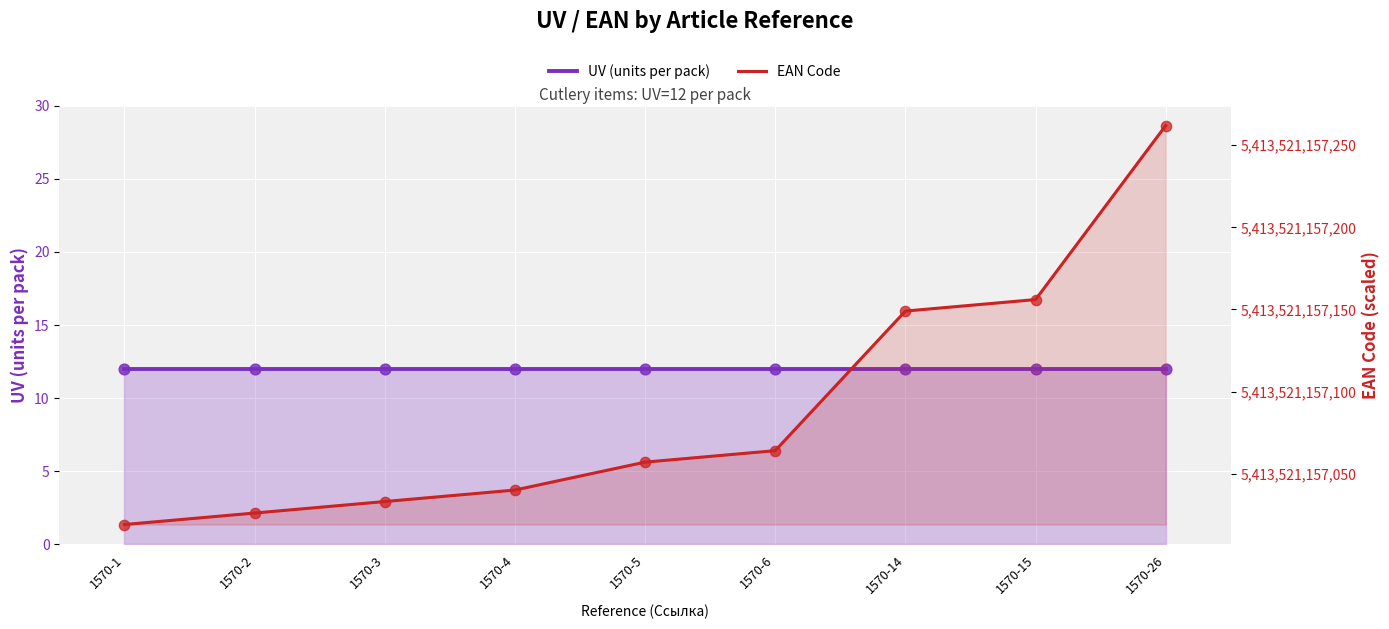

What are all the series names shown in the legend?

UV, EAN